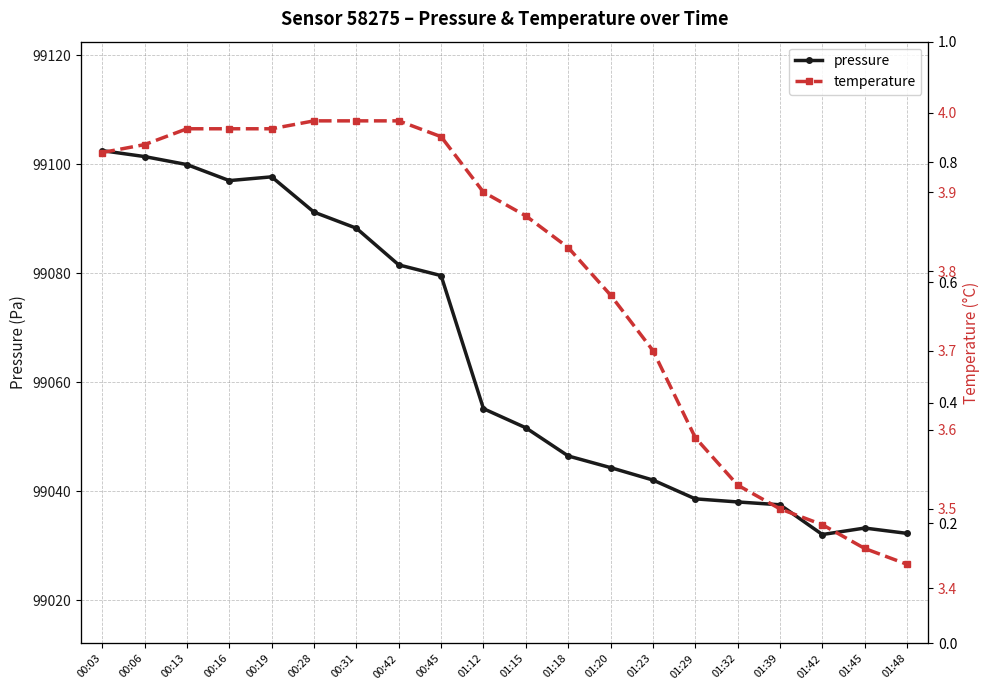

Reading right to left, extract all data points from this chart.

pressure: 99032.3	99033.2	99032.1	99037.5	99038.0	99038.6	99042.1	99044.3	99046.5	99051.6	99055.2	99079.6	99081.6	99088.3	99091.2	99097.7	99097.0	99100.0	99101.4	99102.5
temperature: 3.4	3.5	3.5	3.5	3.5	3.6	3.7	3.8	3.8	3.9	3.9	4.0	4.0	4.0	4.0	4.0	4.0	4.0	4.0	4.0